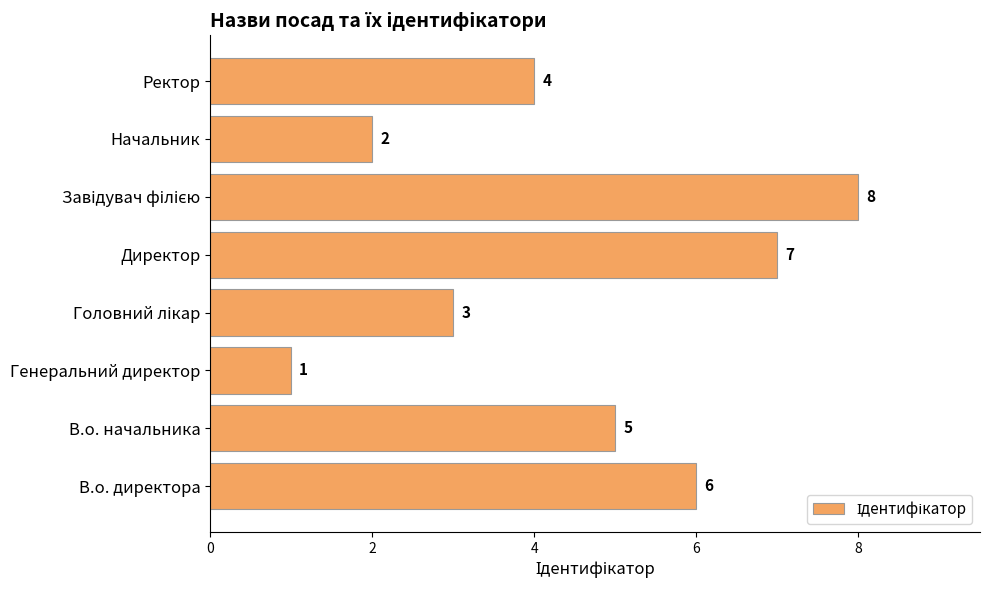

What is the sum of all values?

36